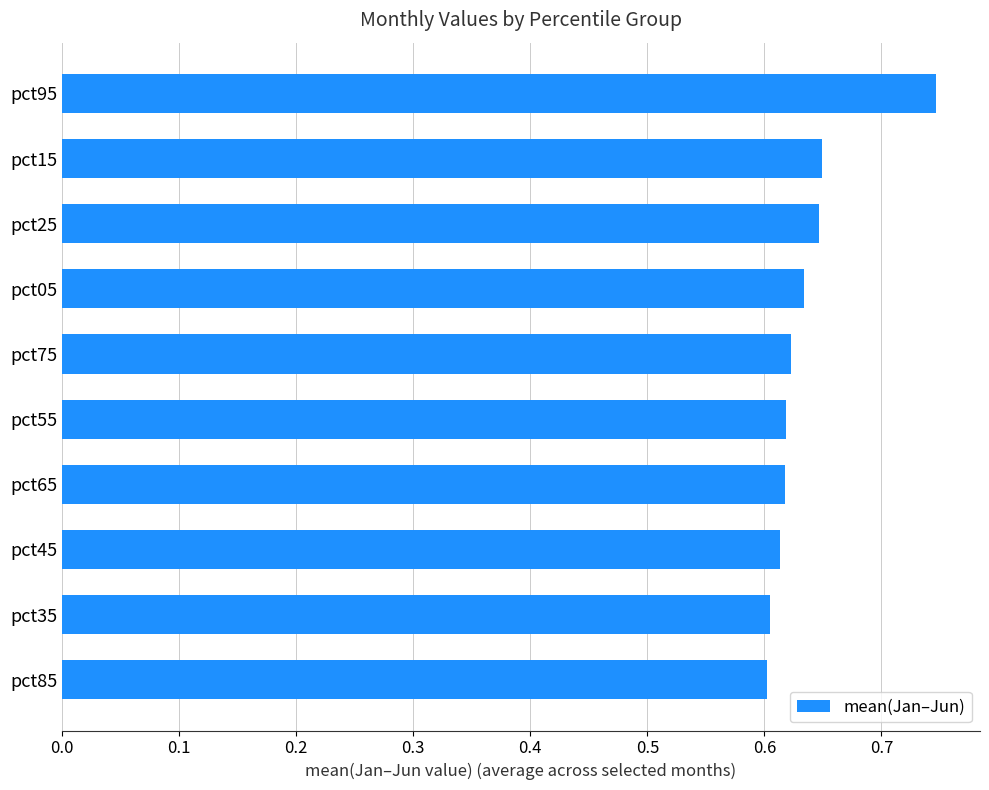

True or false: the data shows 0.6 at pct85.

True